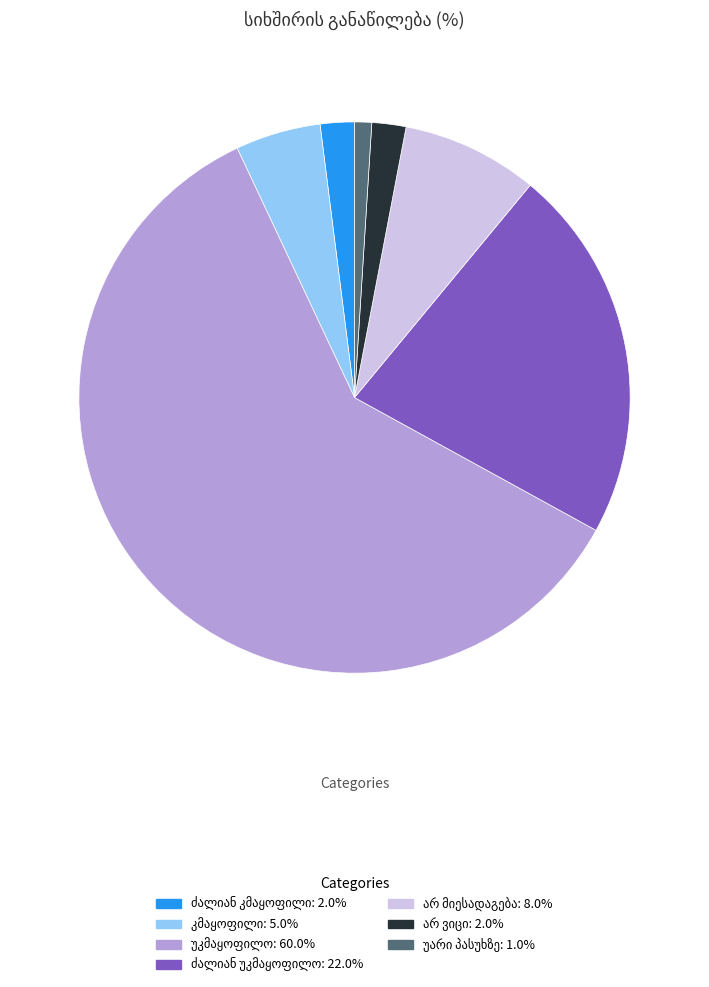

How many segments does this pie chart have?

7